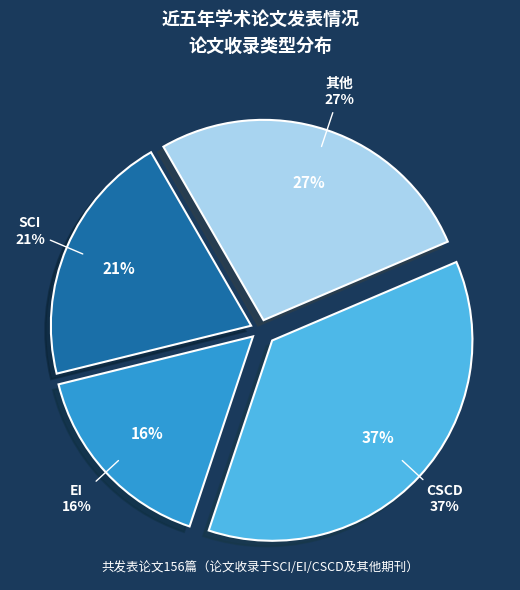

What is the smallest slice in the pie chart?

EI